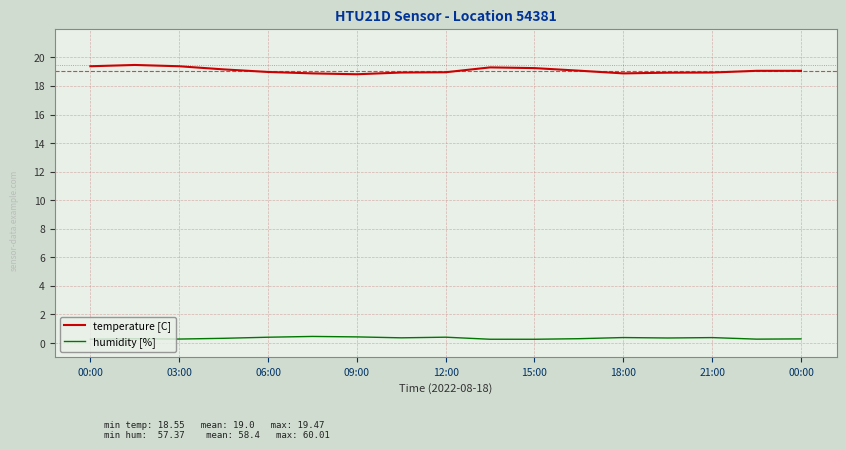

True or false: humidity [%] and temperature [C] cross at least once.

False